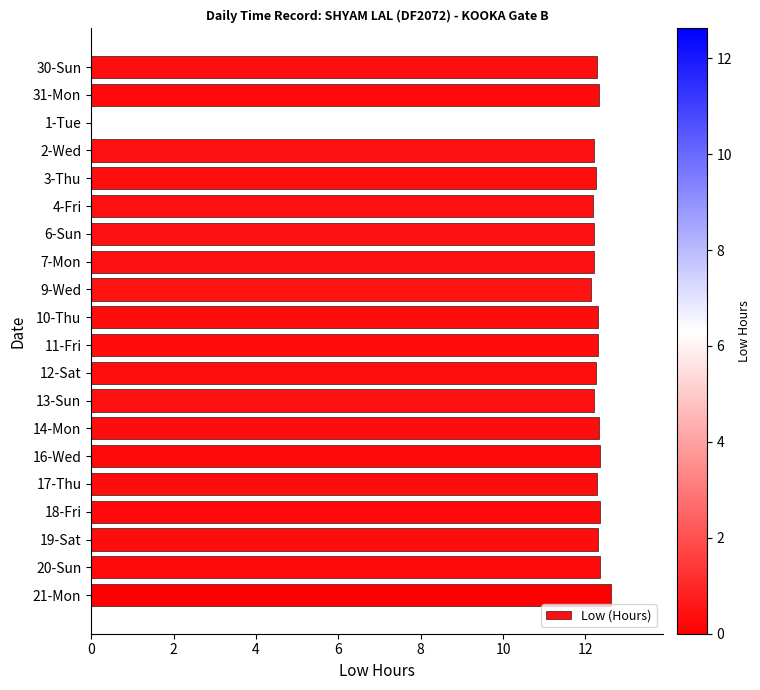

Are the bars horizontal?

Yes